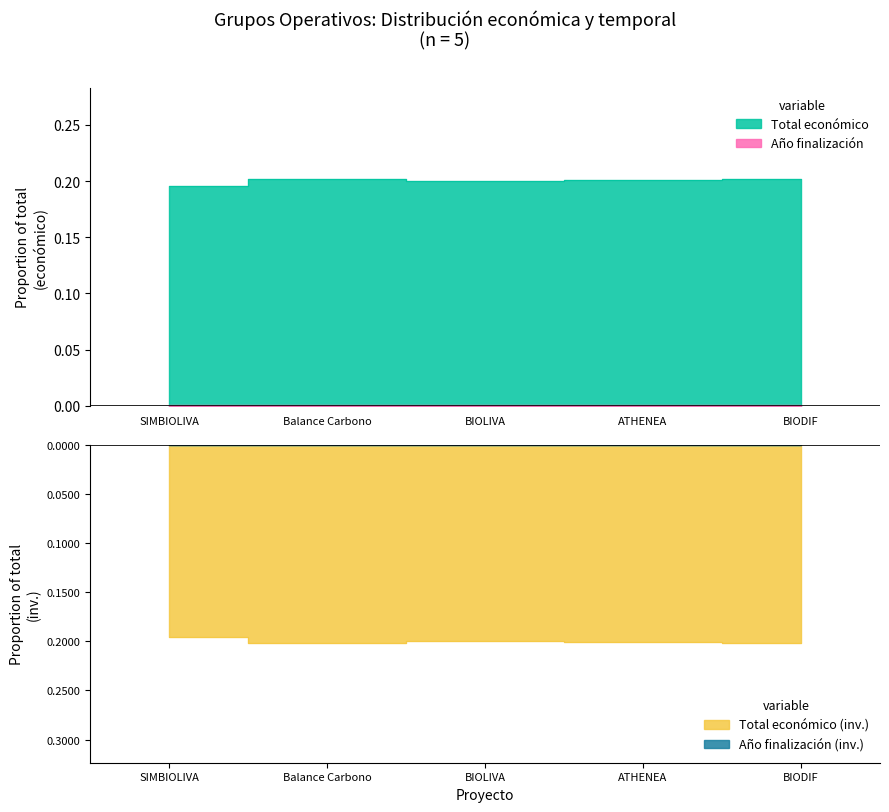

At how many categories does at least one series exceed 0?

5